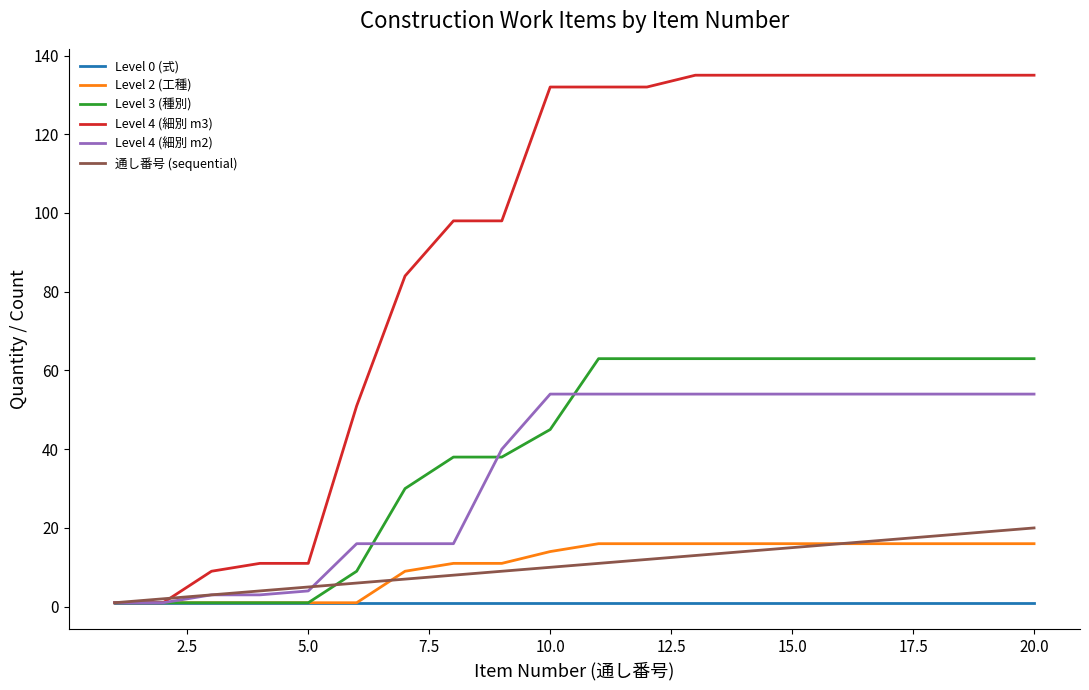

Which series has the widest spread of values?

Level 4 (細別 m3)